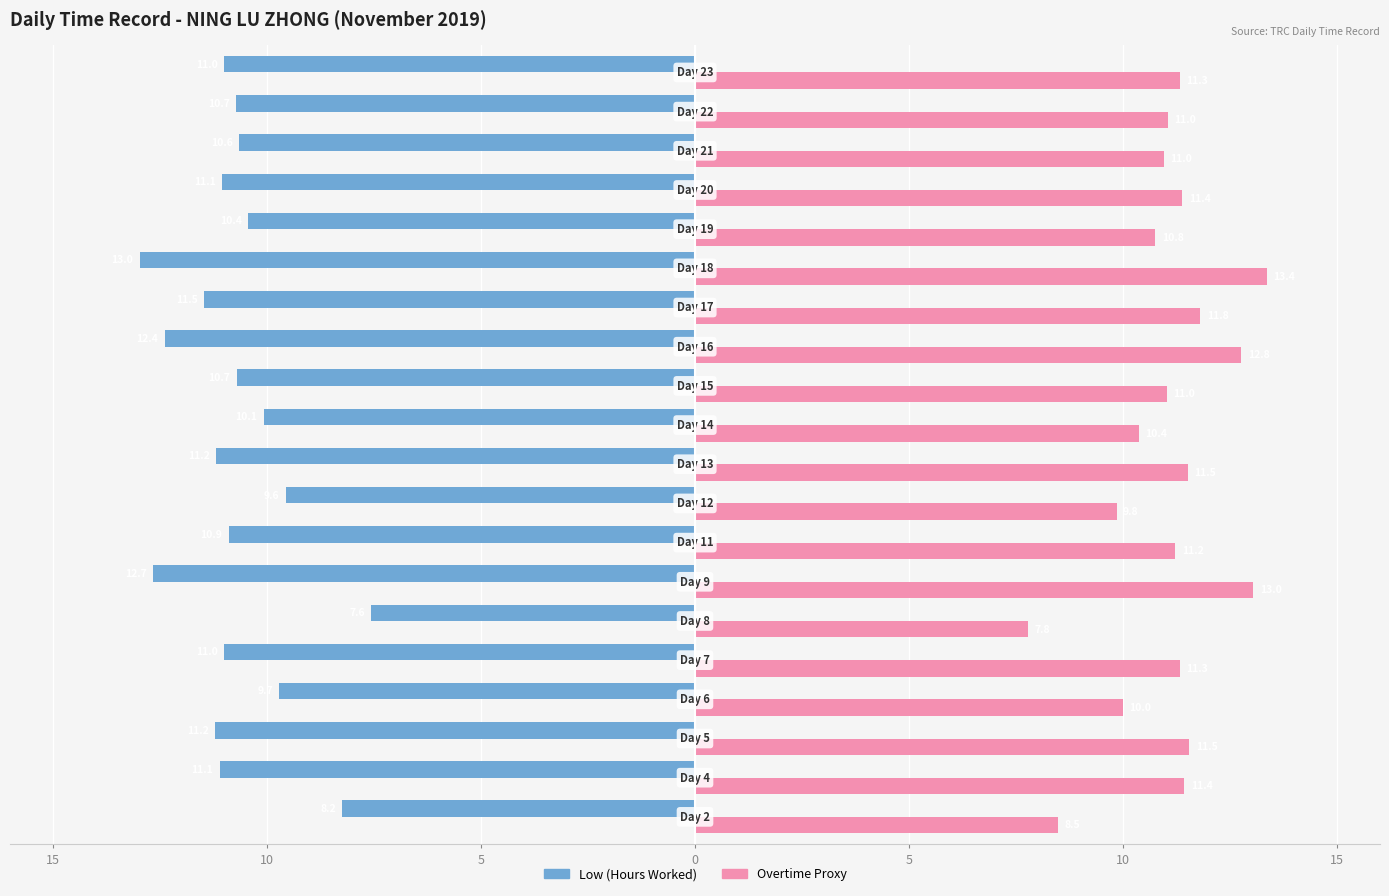

What is the average value of the Overtime Proxy series?

11.0